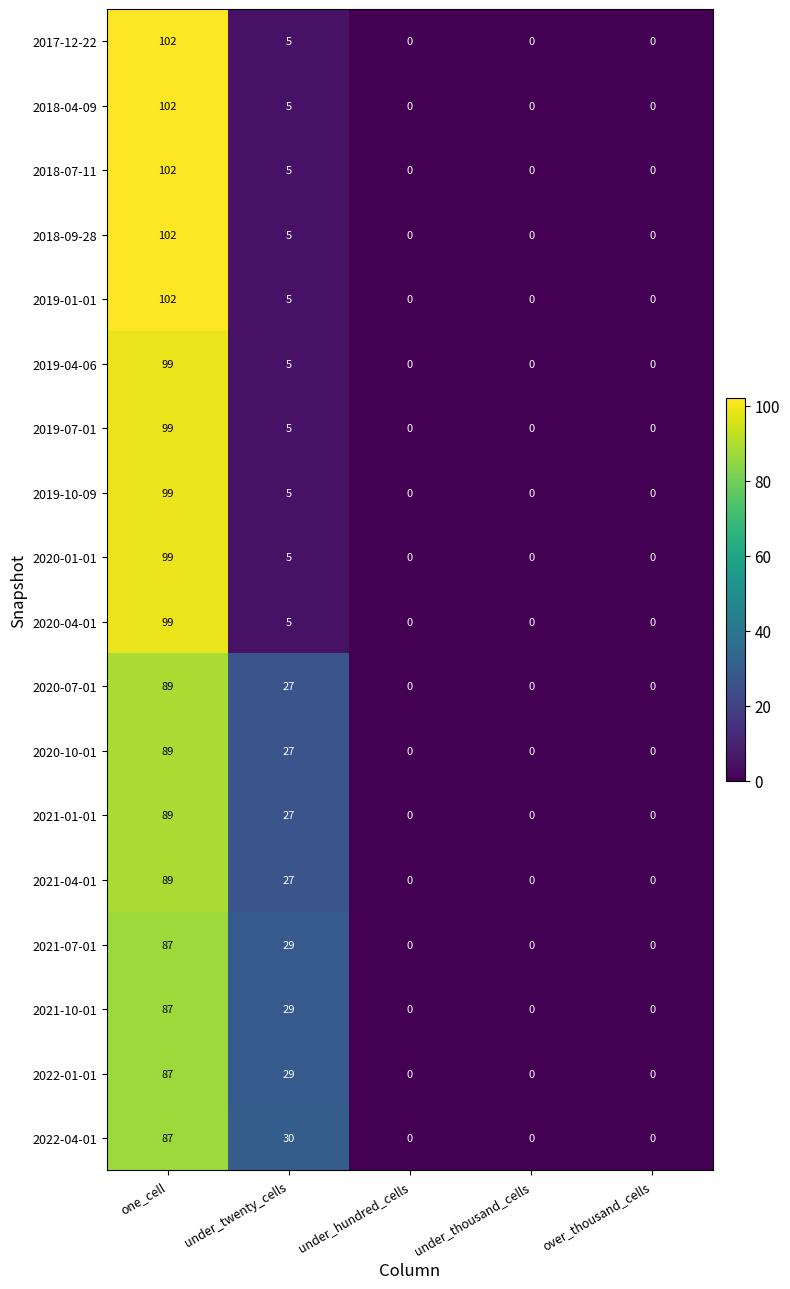

What is the sum of all 2020-07-01 values?

116